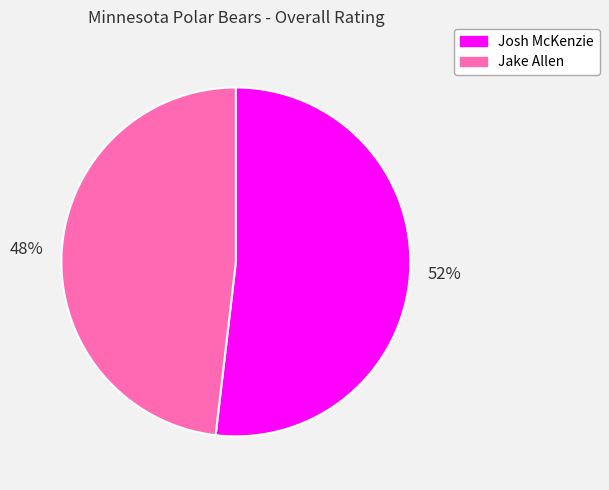

To the nearest percent, what is the combined percentage of Jake and Josh?

100%